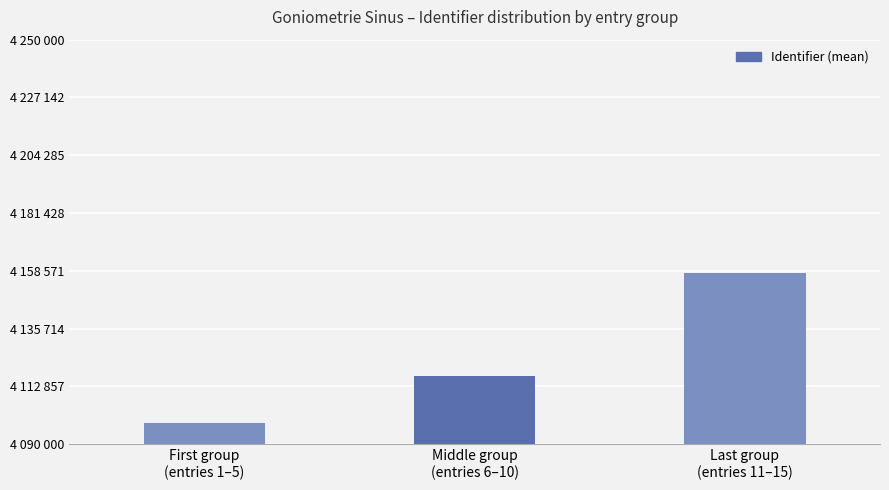

Are the bars horizontal?

No